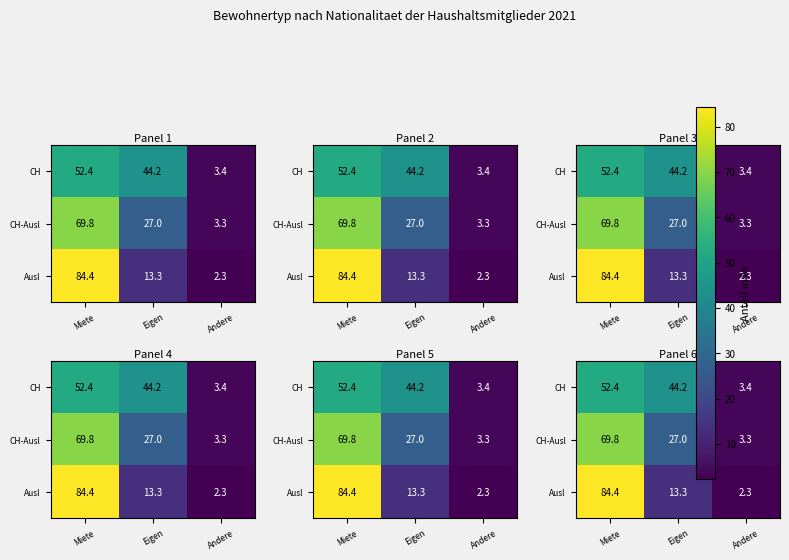

How many data points in CH are less than 44?

1